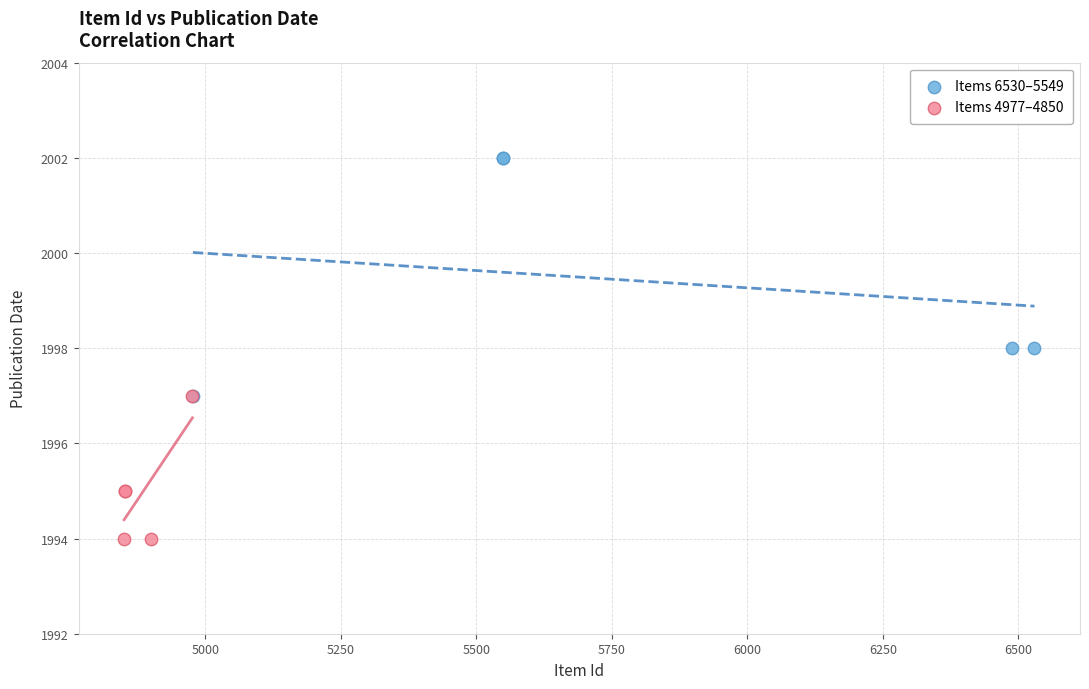

Which series contains the lowest Y value?

Items 4977–4850